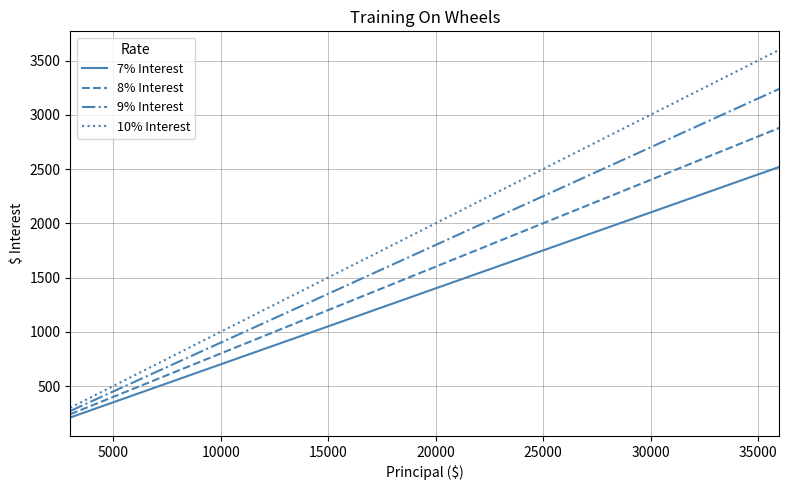

True or false: 7% Interest and 10% Interest cross at least once.

False